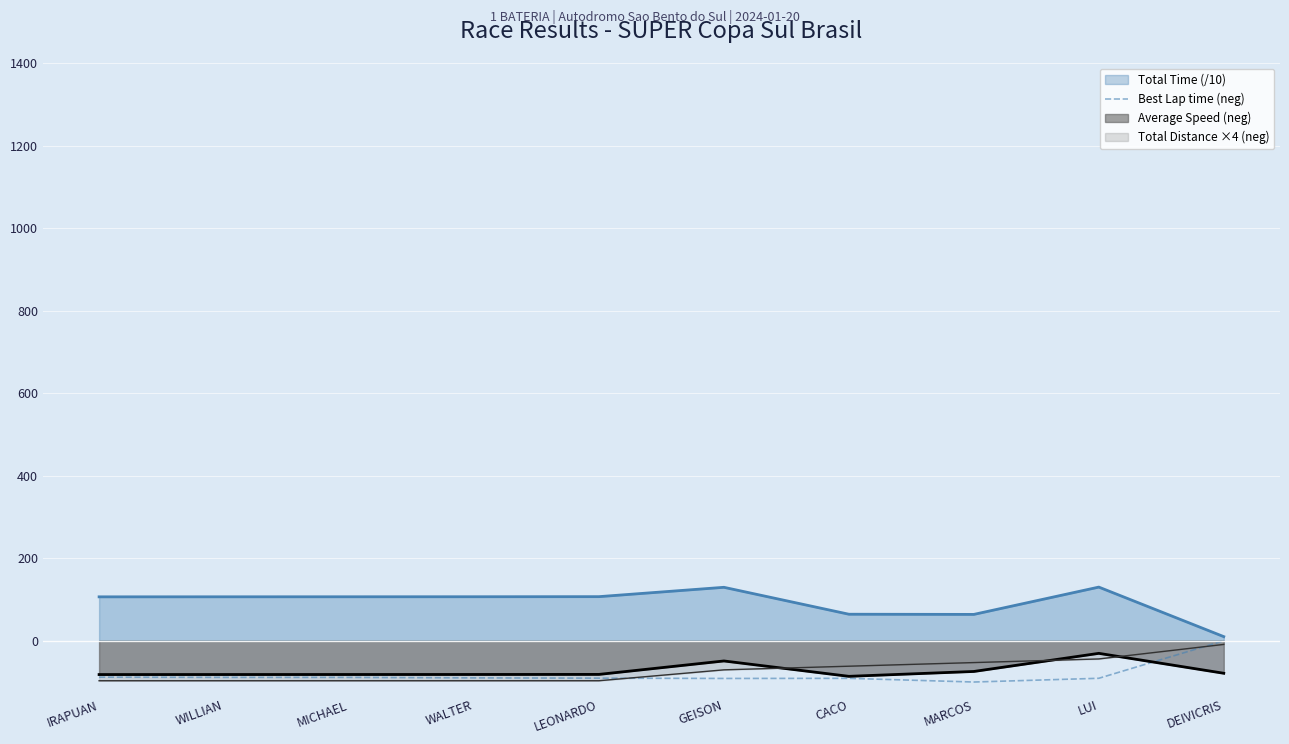

True or false: Average Speed (neg) and Total Time (/10) intersect in this chart.

False